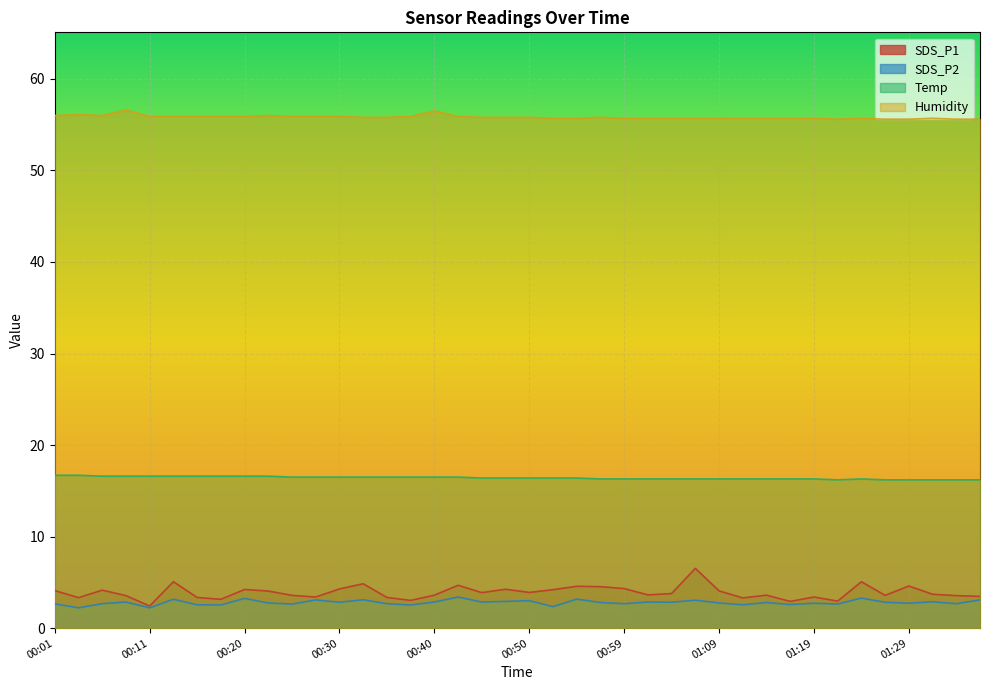

Between 00:03 and 00:06, which series saw the biggest shift?

SDS_P1